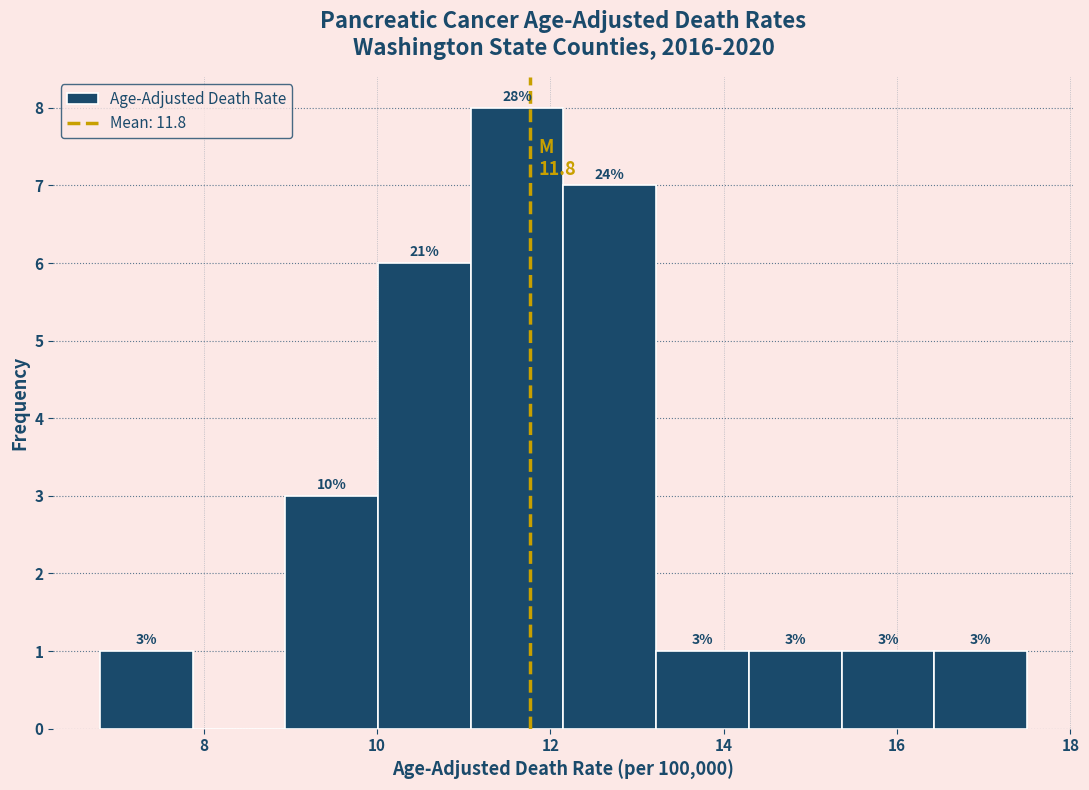

Over which range of the x-axis is the bar tallest?

11.0 to 12.2